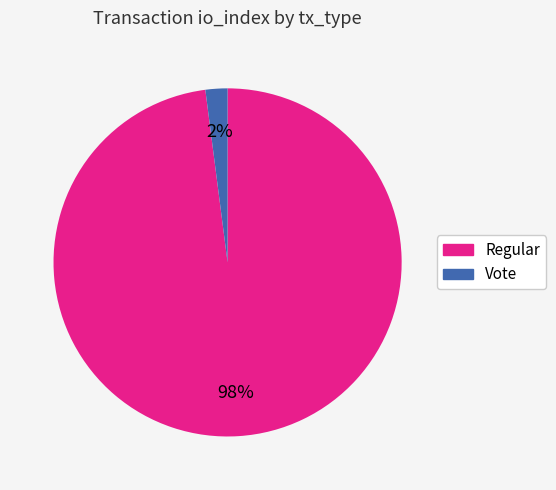

True or false: Vote accounts for 2% of the total.

True